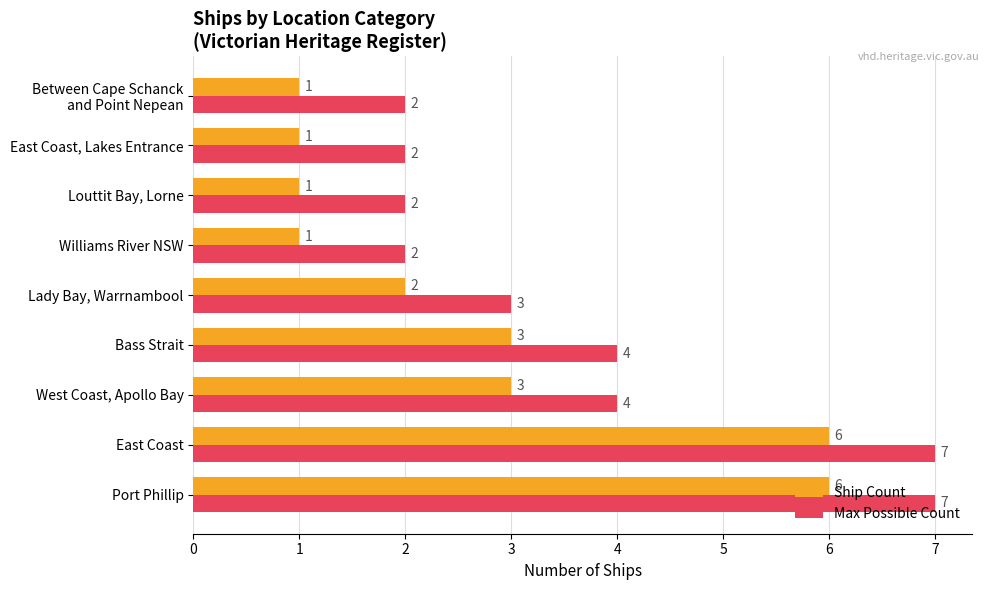

Read the Ship Count value at West Coast, Apollo Bay.

3